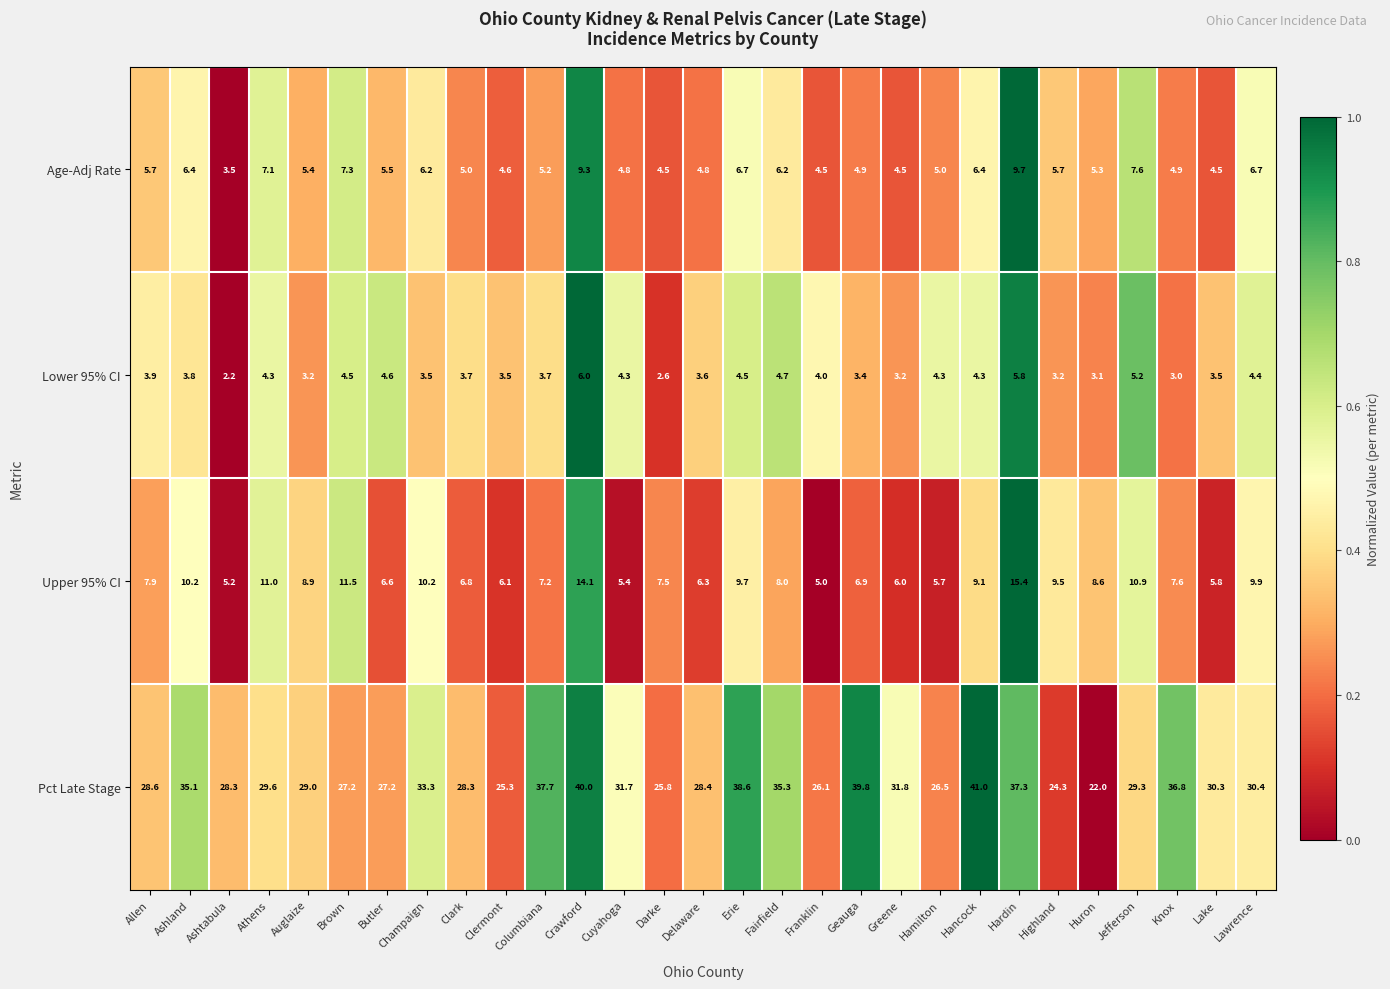

Which series changed the most between Butler and Delaware?

Pct Late Stage